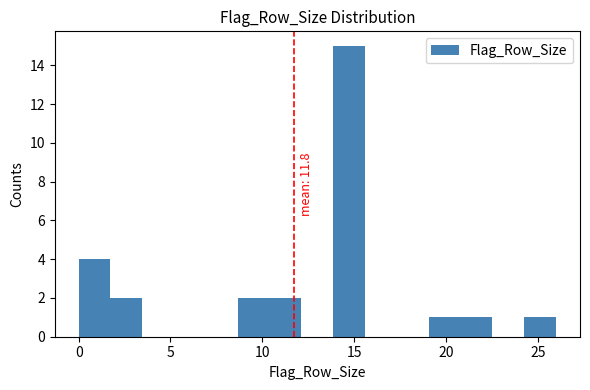

Read against the x-axis, roughly where is the centre of the tallest bar?

14.5